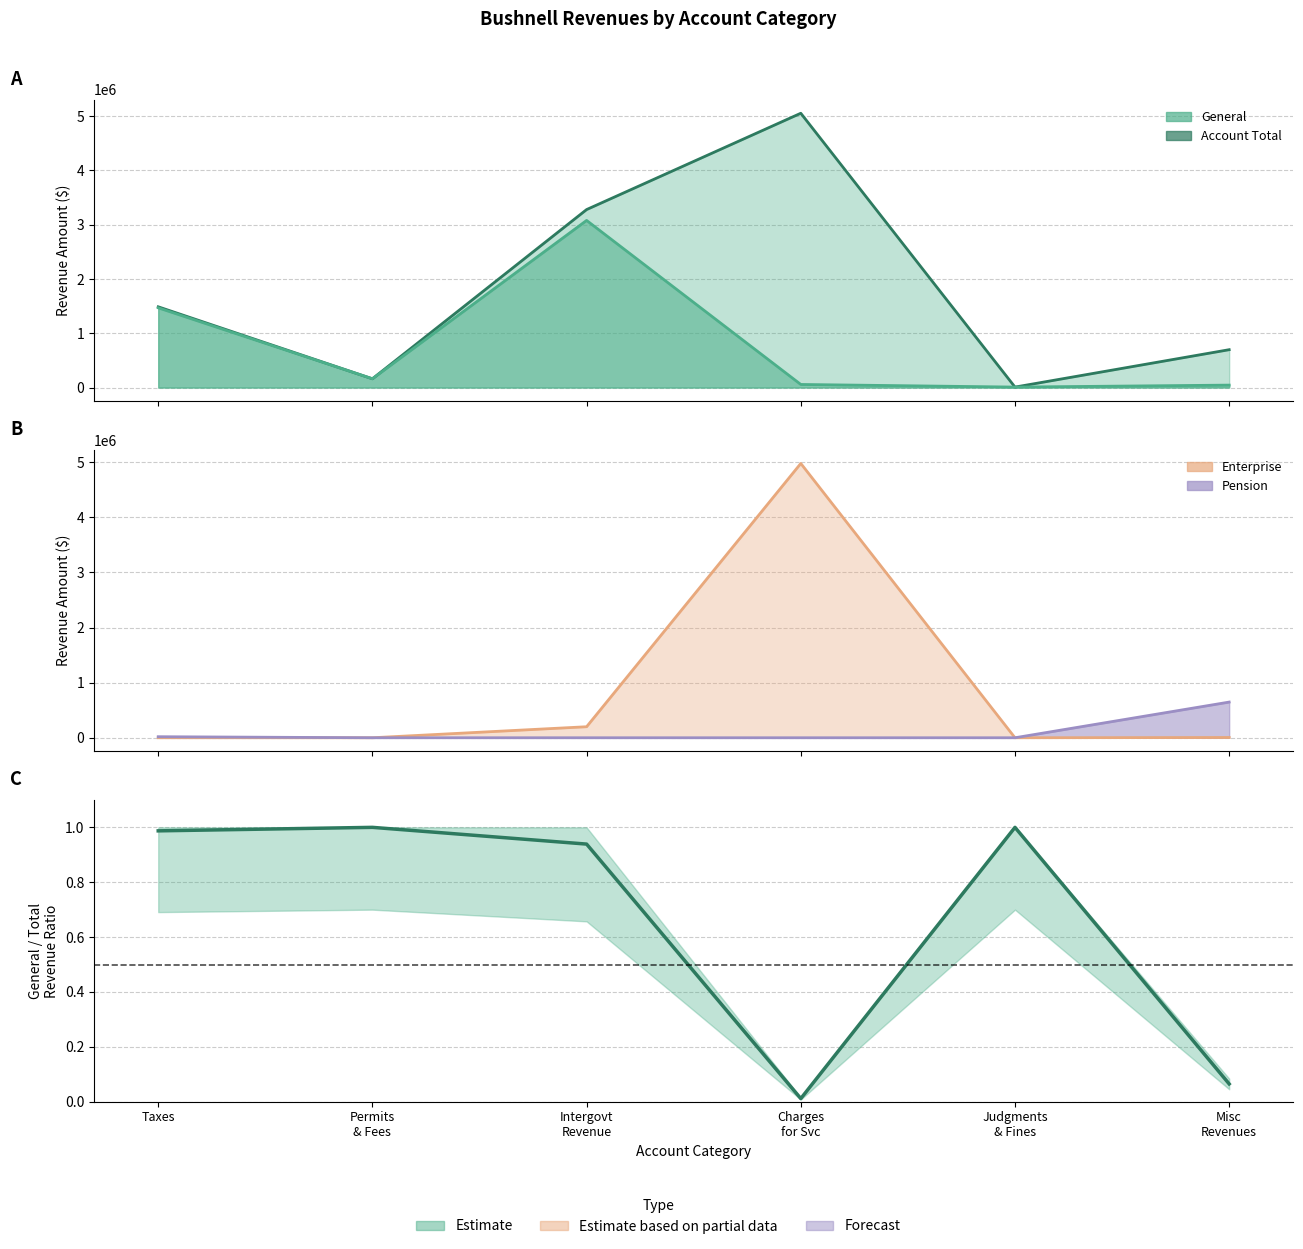

Between Taxes and Intergovt
Revenue, which is larger?

Taxes